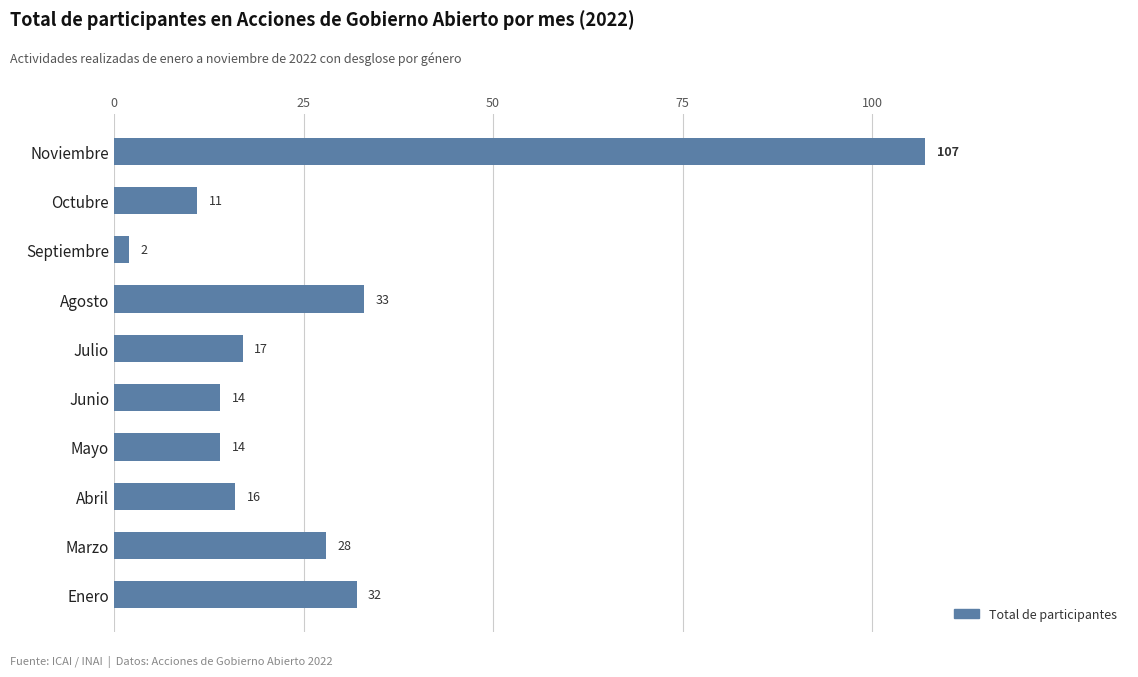

Which category has the highest value across all series?

Noviembre